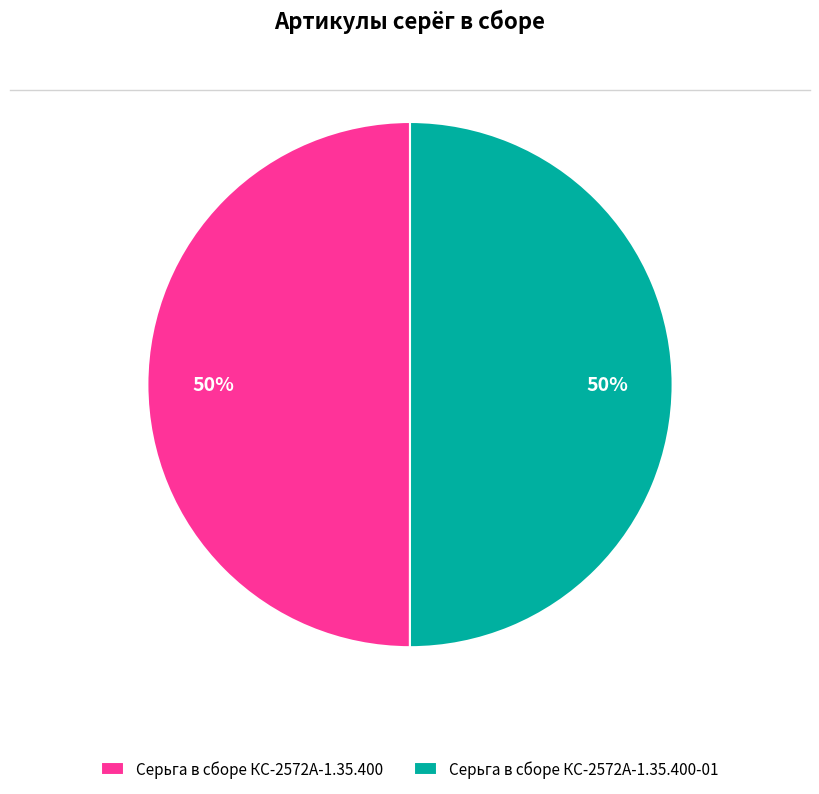

Count the number of slices in the pie.

2